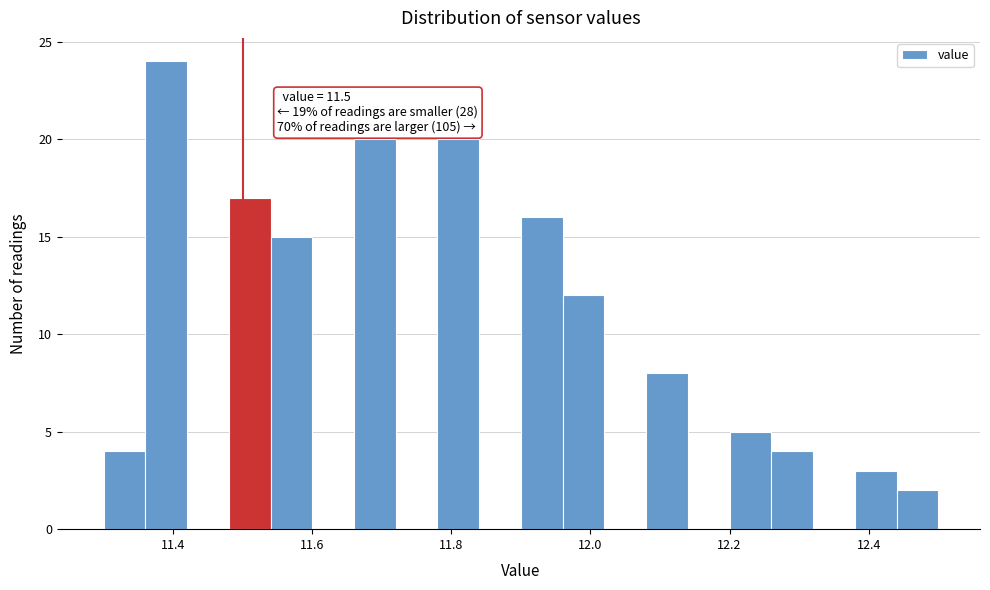

Around what value on the x-axis is the tallest bar? Give the approximate position of its centre, as read against the axis.

11.40